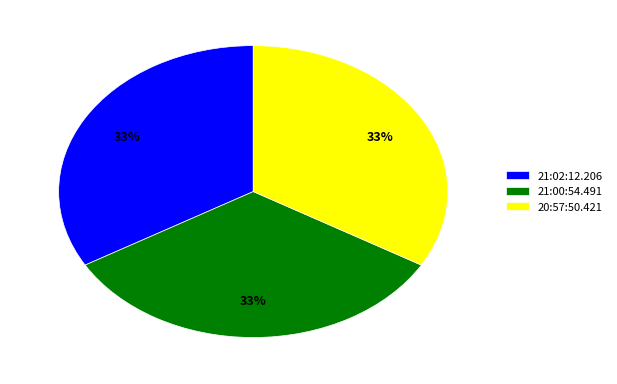

Is 20:57:50.421 the majority of the pie?

No